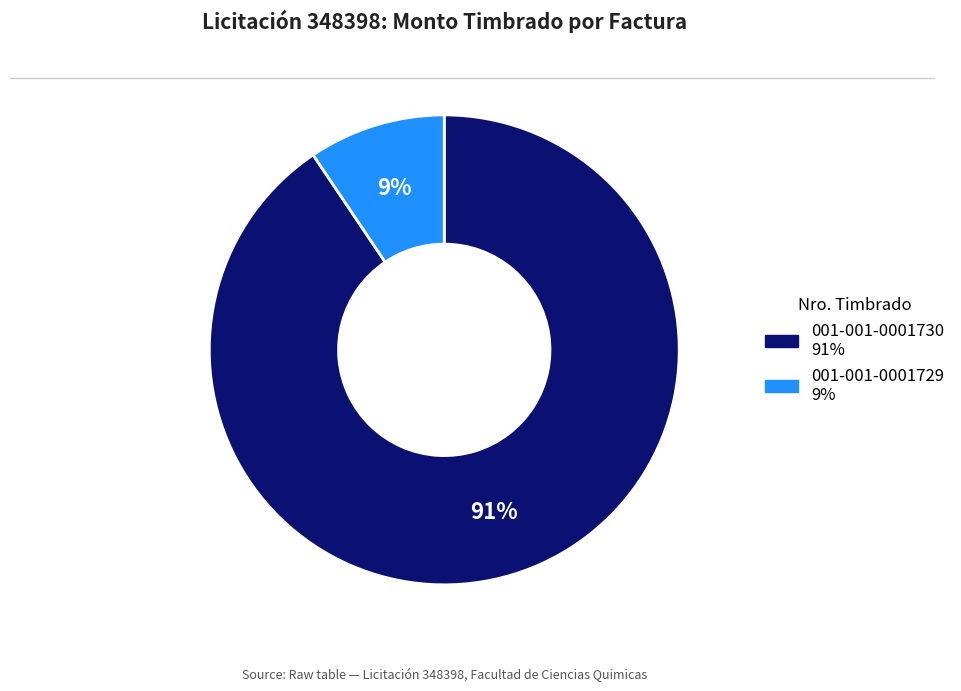

To the nearest percent, what percentage of the pie is 001-001-0001729?

9%